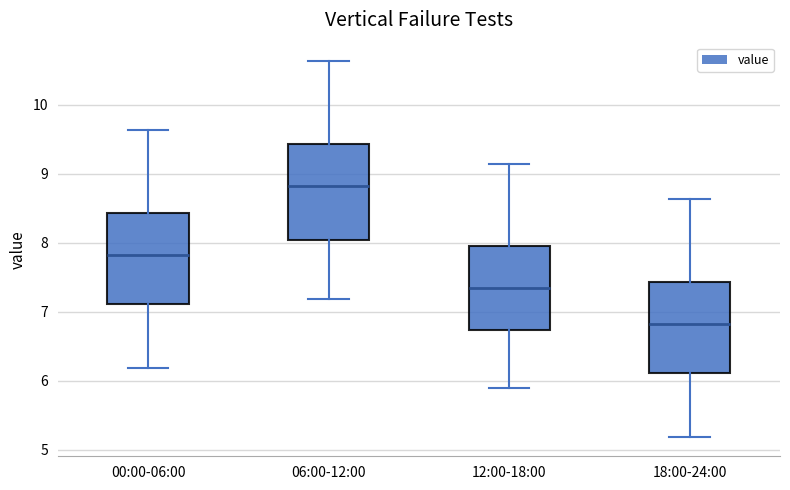

Reading left to right, transcribe this box plot: for each box, give where its median line is, the range the box spans, and where its two whiskers end, as read against the y-axis. The values are not printed on the chart, so give them approximately, as read against the axis.

00:00-06:00: median 7.8, box 7.1 to 8.4, whiskers 6.2 to 9.6
06:00-12:00: median 8.8, box 8.0 to 9.4, whiskers 7.2 to 10.6
12:00-18:00: median 7.4, box 6.7 to 8.0, whiskers 5.9 to 9.2
18:00-24:00: median 6.8, box 6.1 to 7.4, whiskers 5.2 to 8.6